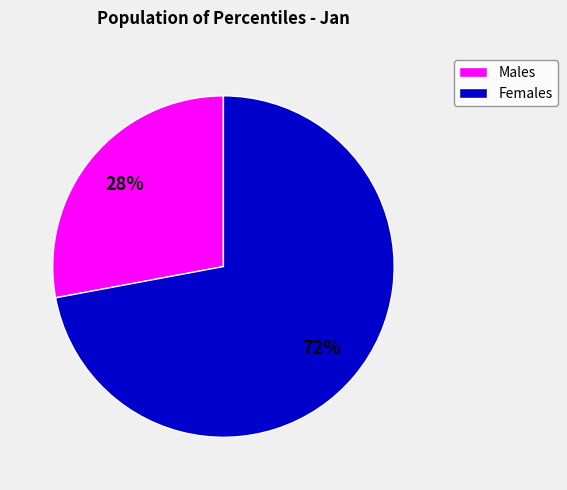

Which category has the smallest portion of the pie?

Males